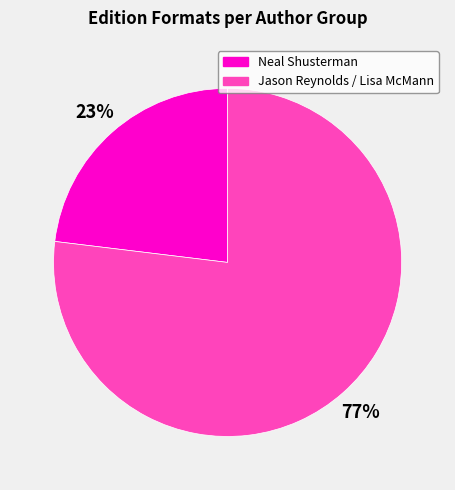

What percentage is the Neal Shusterman slice, to the nearest percent?

23%